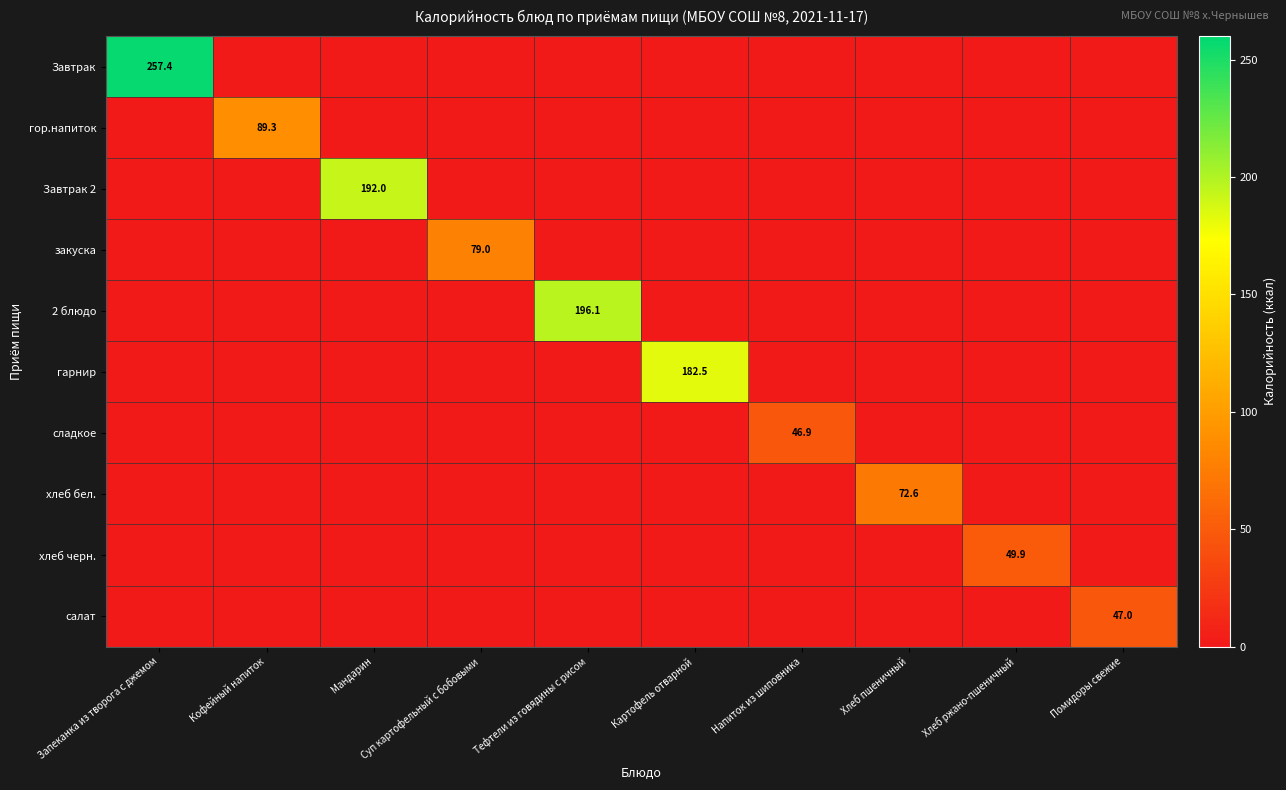

Count the number of data series in this chart.

10